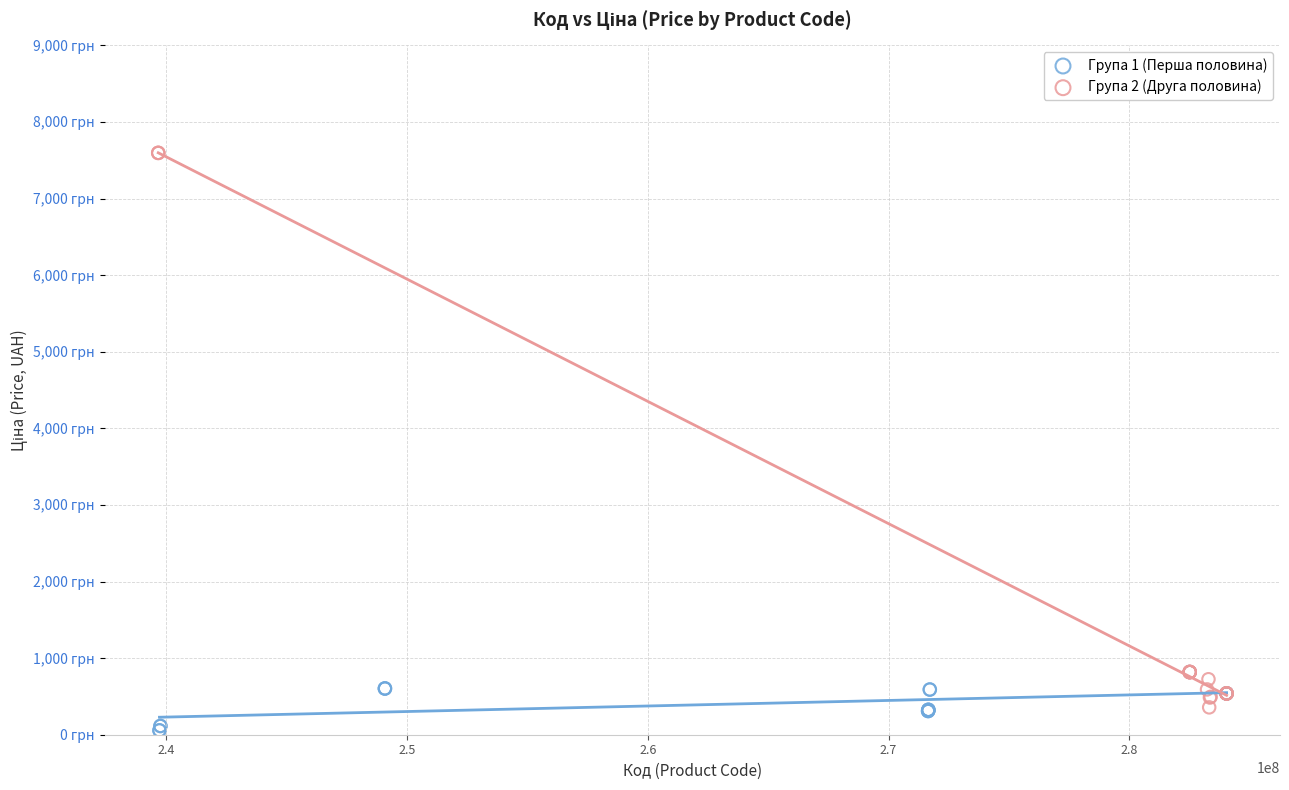

Which series has the largest Y range (max minus min)?

Група 2 (Друга половина)